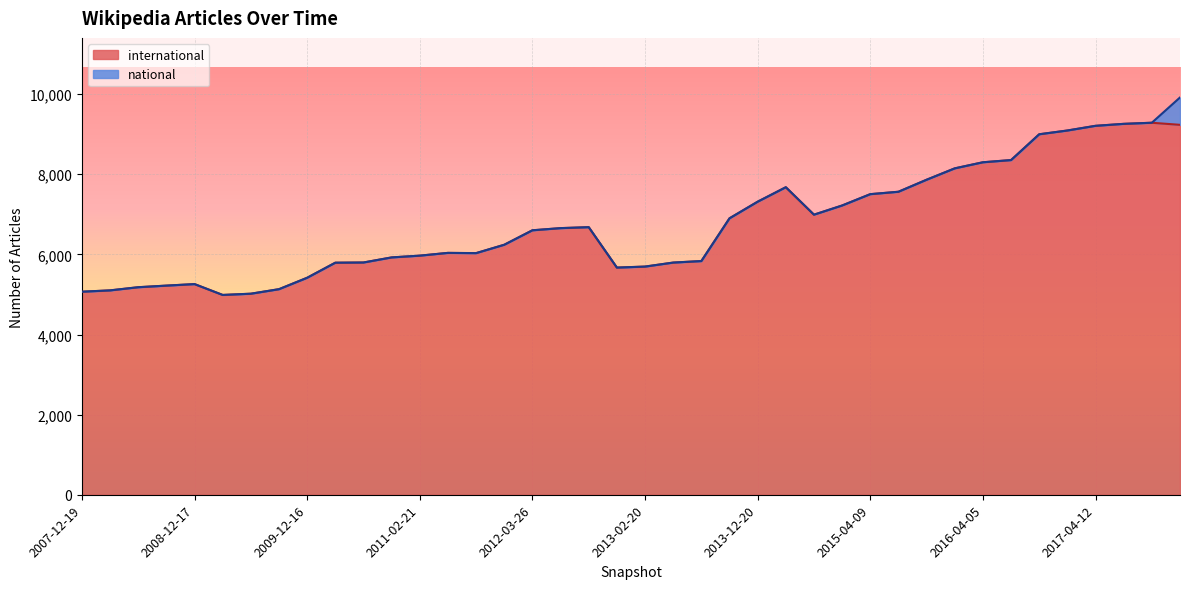

Reading left to right, list all the values displayed in this chart.

5068	5101	5180	5220	5258	4987	5018	5131	5416	5792	5797	5924	5968	6037	6031	6240	6601	6655	6679	5670	5695	5795	5833	6900	7315	7676	6991	7220	7503	7563	7863	8147	8299	8354	8998	9092	9209	9258	9286	9234